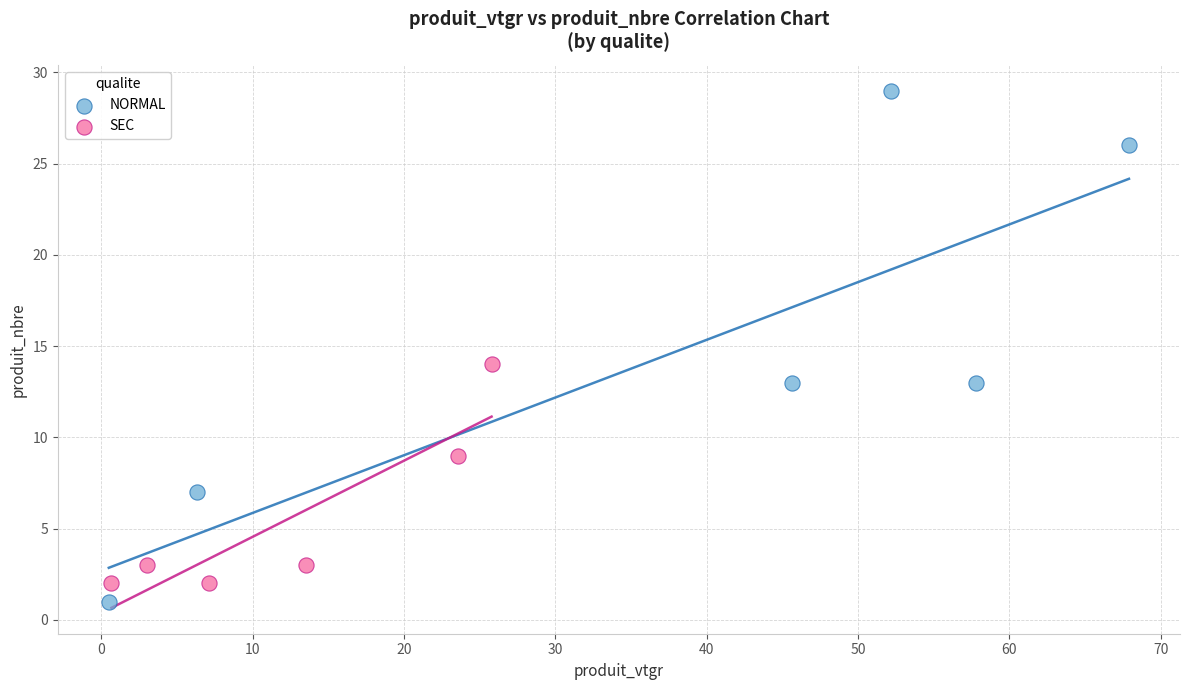

Which series reaches the minimum Y coordinate?

NORMAL